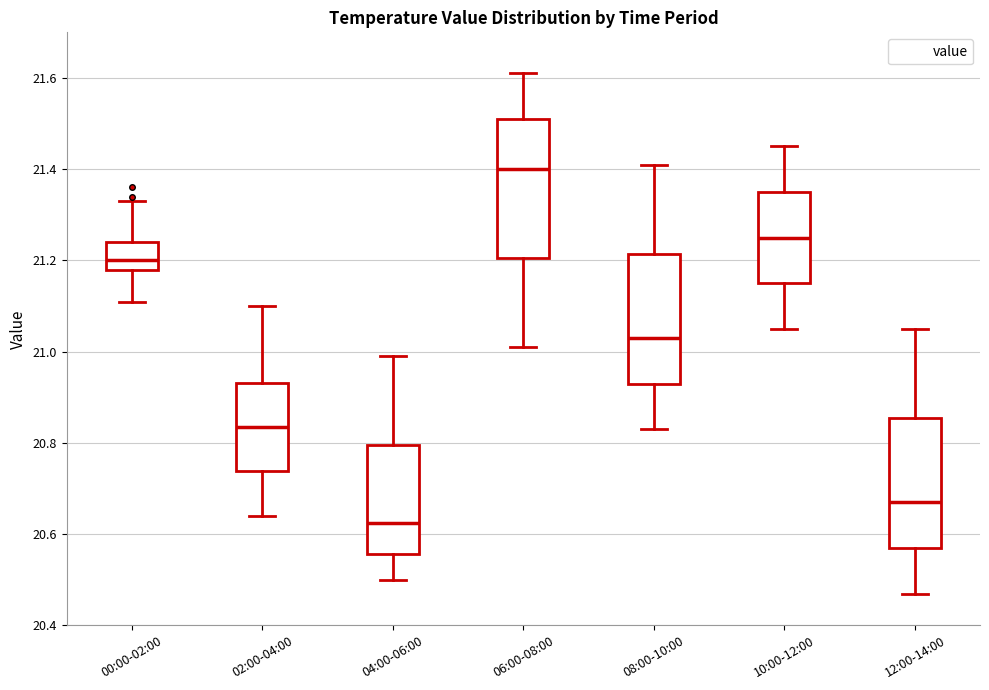

Reading left to right, transcribe this box plot: for each box, give where its median line is, the range the box spans, and where its two whiskers end, as read against the y-axis. The values are not printed on the chart, so give them approximately, as read against the axis.

00:00-02:00: median 21.20, box 21.18 to 21.24, whiskers 21.12 to 21.34
02:00-04:00: median 20.84, box 20.74 to 20.94, whiskers 20.64 to 21.10
04:00-06:00: median 20.62, box 20.56 to 20.80, whiskers 20.50 to 21.00
06:00-08:00: median 21.40, box 21.20 to 21.52, whiskers 21.02 to 21.62
08:00-10:00: median 21.04, box 20.94 to 21.22, whiskers 20.84 to 21.42
10:00-12:00: median 21.26, box 21.16 to 21.36, whiskers 21.06 to 21.46
12:00-14:00: median 20.68, box 20.58 to 20.86, whiskers 20.48 to 21.06